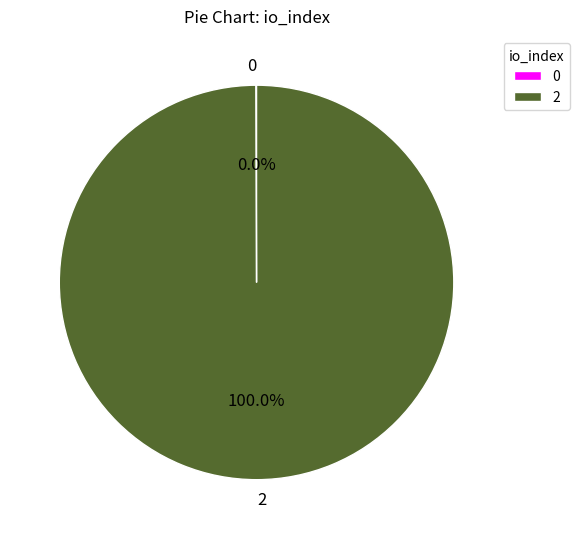

Does 2 represent more than half of the total?

Yes